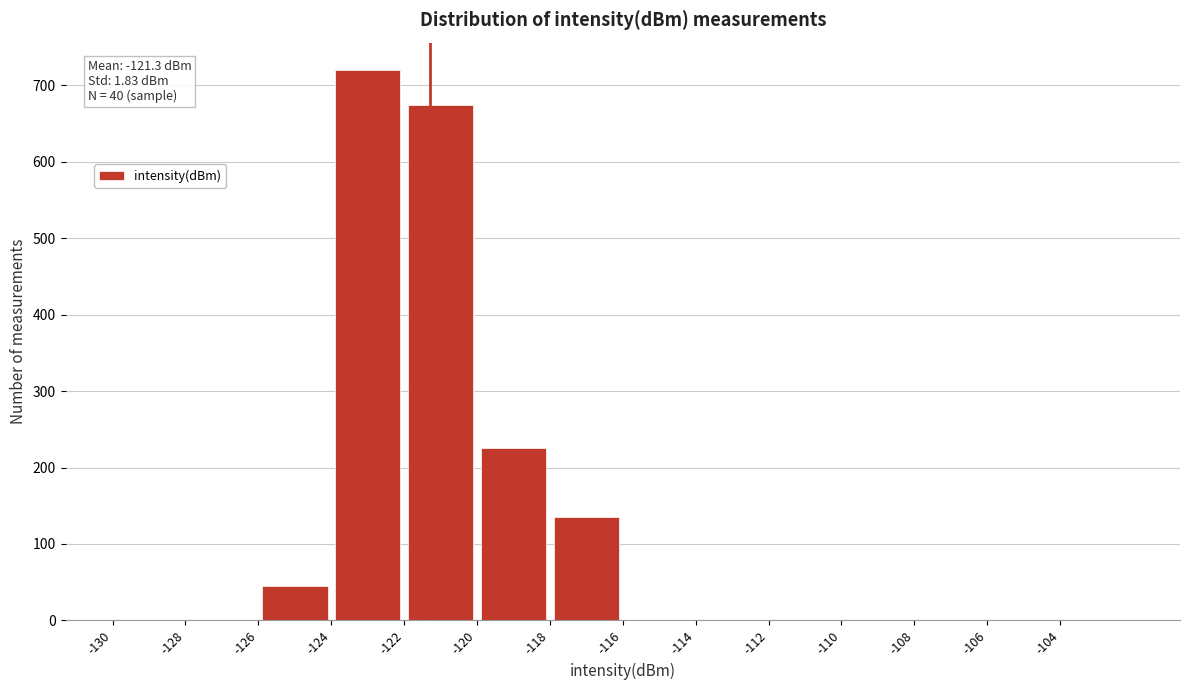

Which range on the x-axis has the tallest bar?

-124 to -122